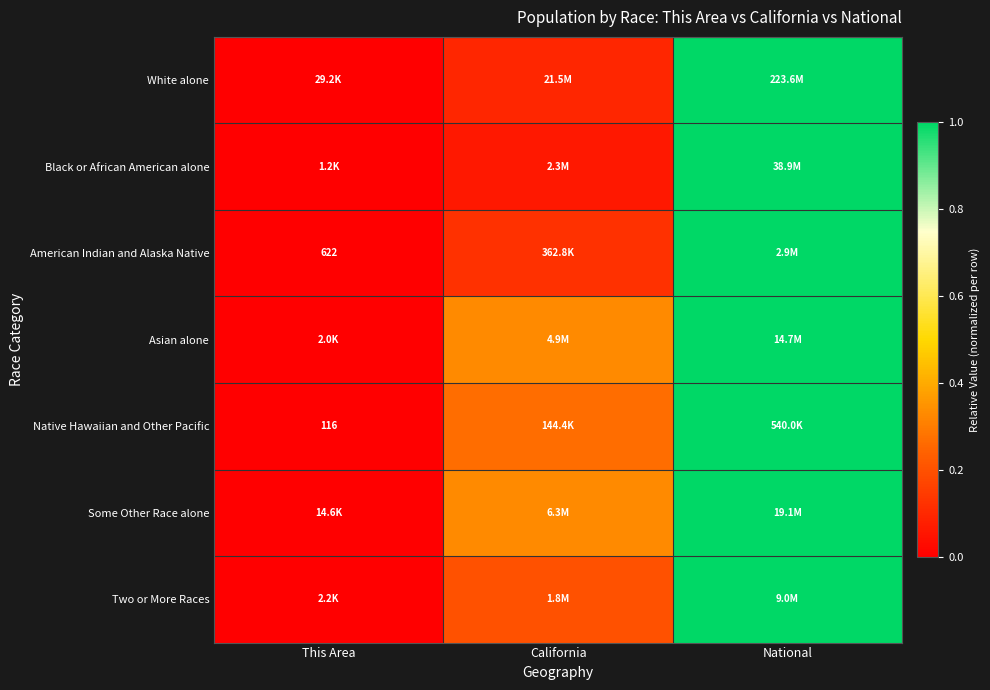

What is the difference between the second highest and minimum values in the Two or More Races series?

0.2